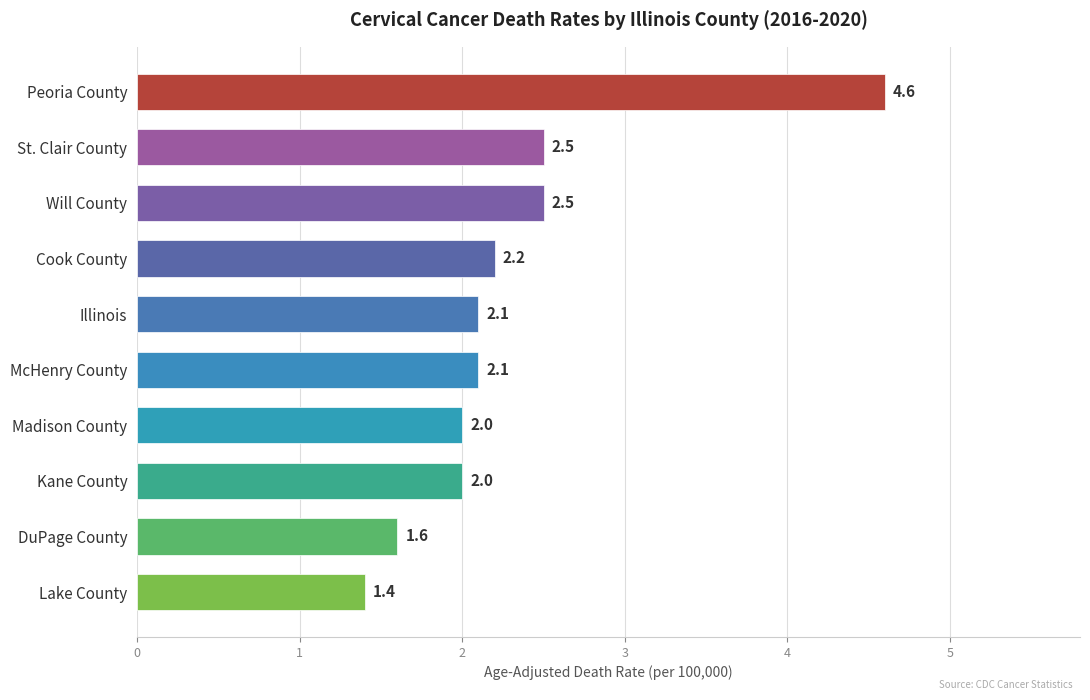

Reading bottom to top, transcribe all the data shown in this chart.

1.4	1.6	2.0	2.0	2.1	2.1	2.2	2.5	2.5	4.6